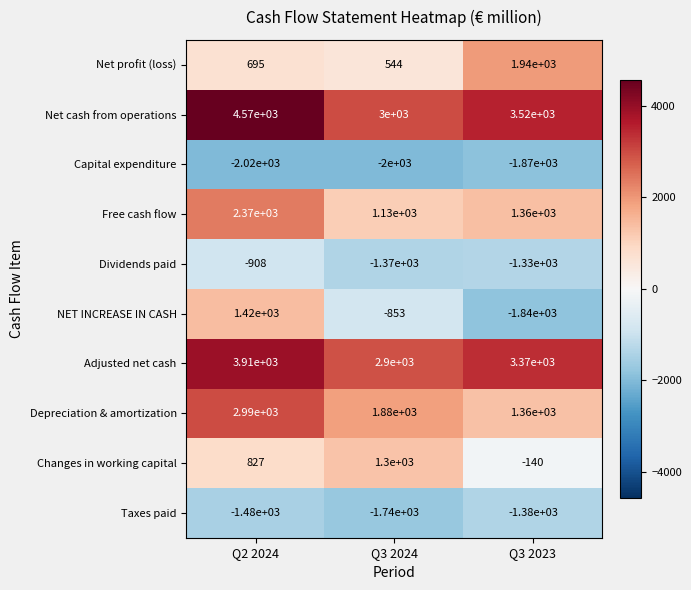

Reading left to right, what are all the values shown in this chart?

Net profit (loss): 695	544	1940
Net cash from operations: 4570	3000	3520
Capital expenditure: -2020	-2000	-1870
Free cash flow: 2370	1130	1360
Dividends paid: -908	-1370	-1330
NET INCREASE IN CASH: 1420	-853	-1840
Adjusted net cash: 3910	2900	3370
Depreciation & amortization: 2990	1880	1360
Changes in working capital: 827	1300	-140
Taxes paid: -1480	-1740	-1380